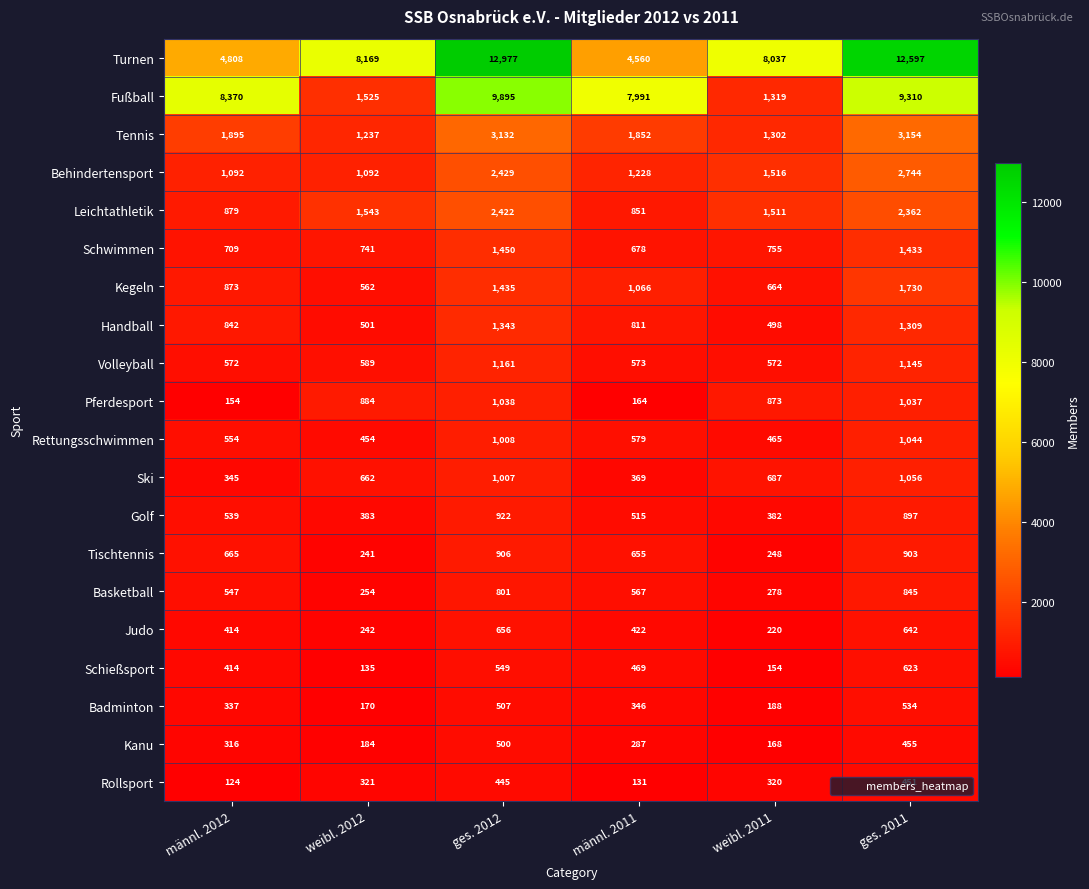

What is the sum of all Kegeln values?

6330